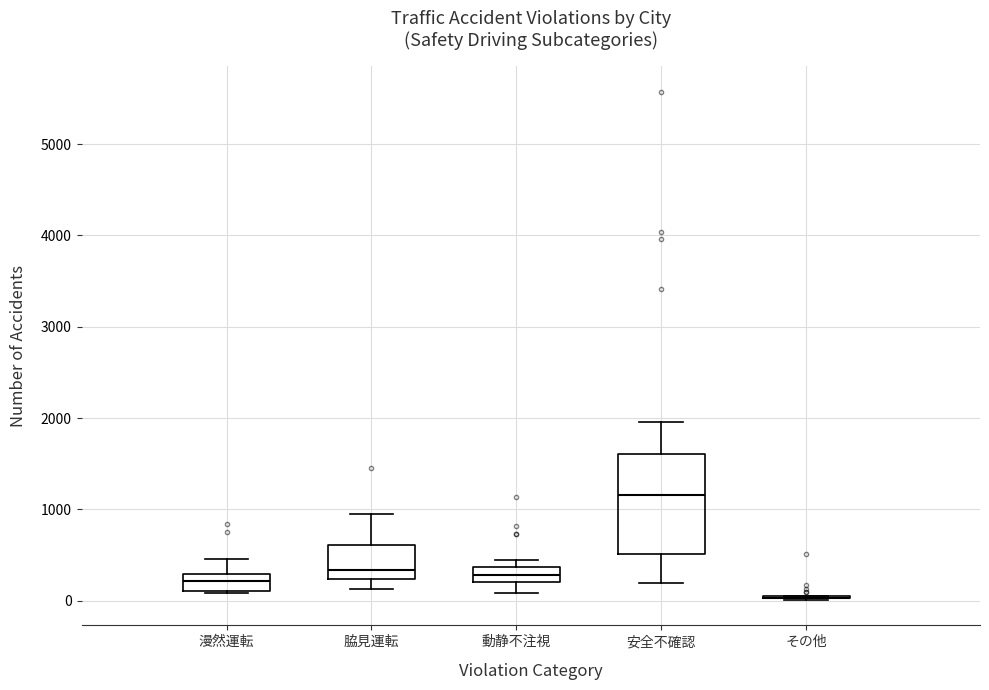

Reading left to right, read every box against the y-axis: the position of its median line, the range the box covers, and the ends of its whiskers. The values are not printed on the chart, so give them approximately, as read against the axis.

漫然運転: median 200, box 100 to 300, whiskers 100 to 500
脇見運転: median 300, box 200 to 600, whiskers 100 to 1000
動静不注視: median 300, box 200 to 400, whiskers 100 to 400 (just above the box's upper edge)
安全不確認: median 1200, box 500 to 1600, whiskers 200 to 2000
その他: box collapsed to a line at 0, whiskers 0 to 100